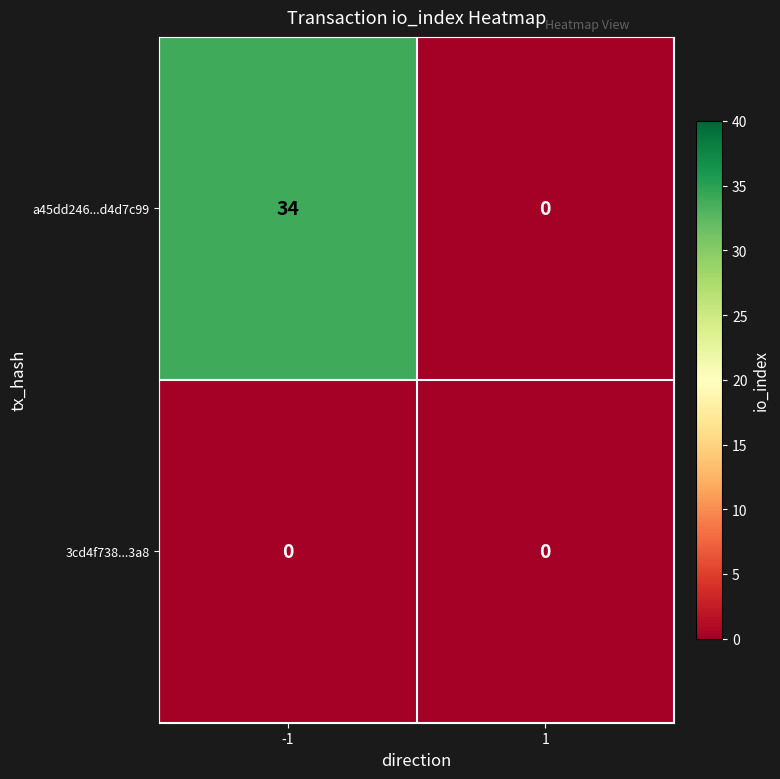

Read the a45dd246...d4d7c99 value at -1.

34